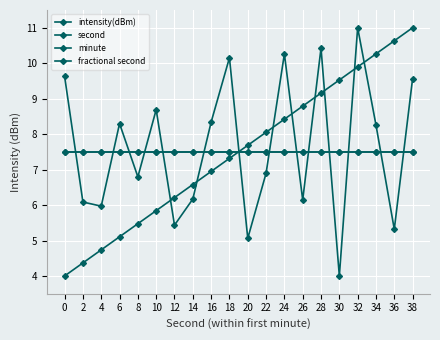

Which series has the widest spread of values?

intensity(dBm)